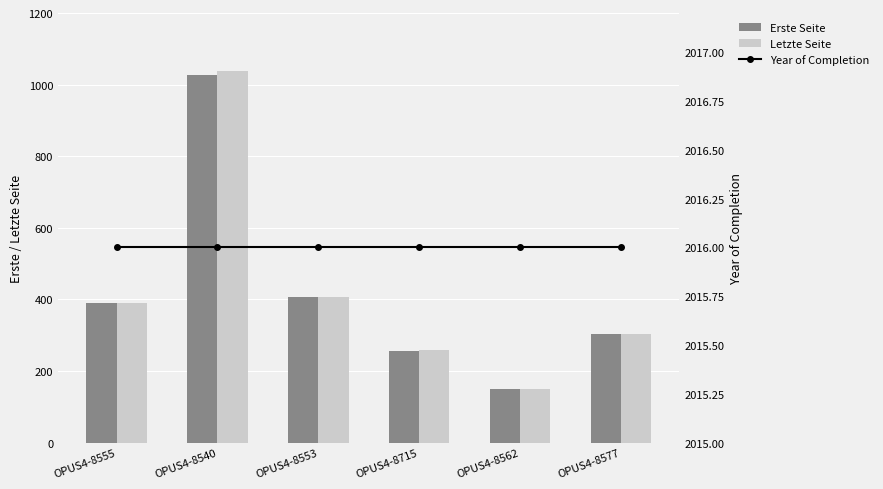

The value of Erste Seite at OPUS4-8562 is 265. True or false?

False